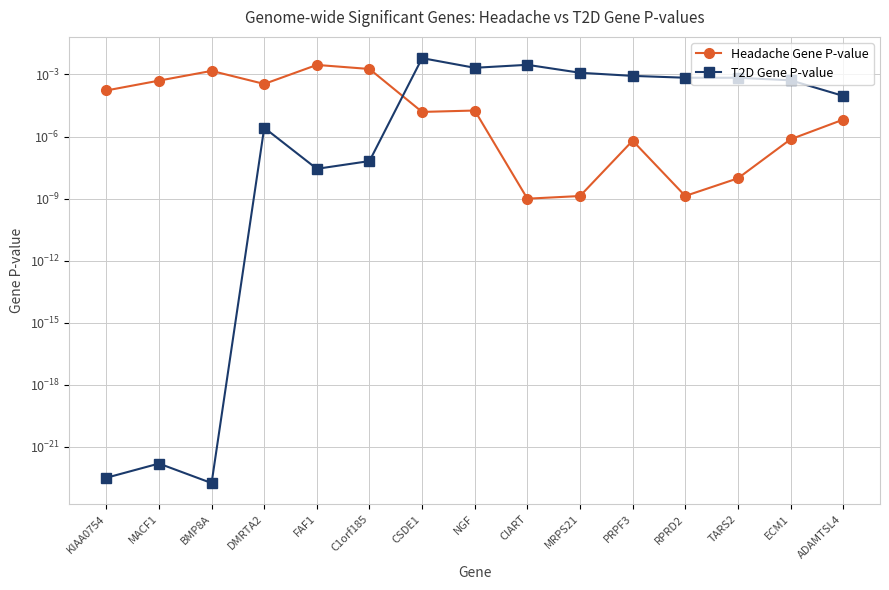

Which series ends up on top after the final intersection of Headache Gene P-value and T2D Gene P-value?

T2D Gene P-value